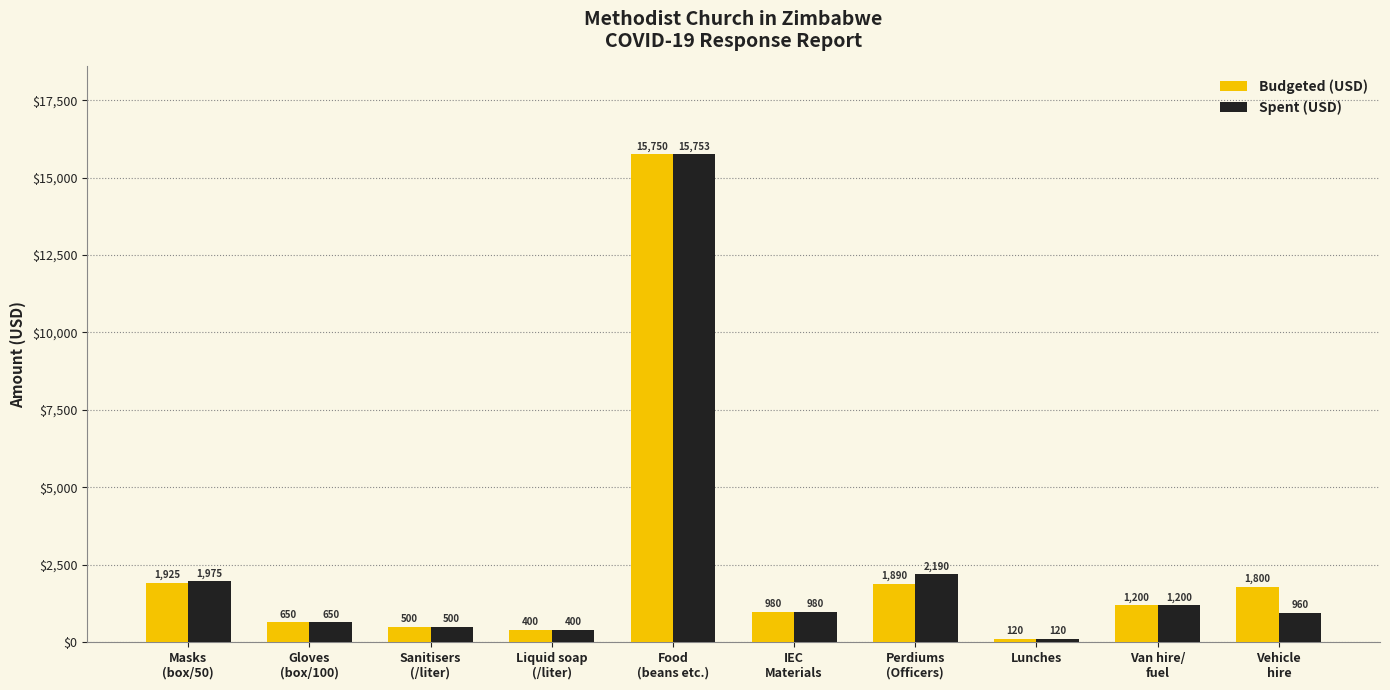

Is the value of Spent (USD) at IEC
Materials greater than the value of Budgeted (USD) at Sanitisers
(/liter)?

Yes